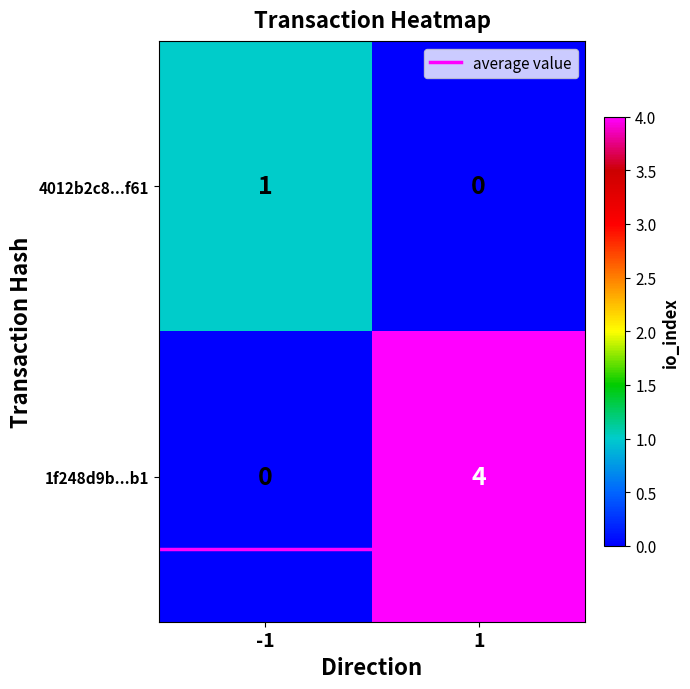

Reading right to left, what are all the values shown in this chart?

4012b2c8...f61: 1=0	-1=1
1f248d9b...b1: 1=4	-1=0